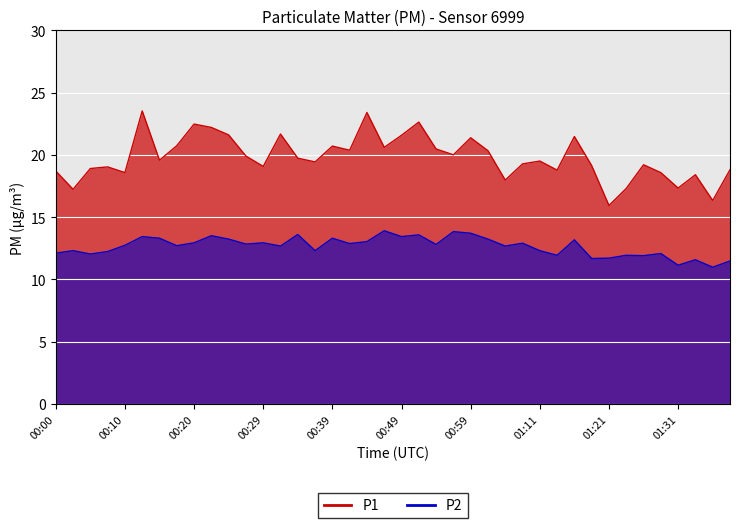

What are all the series names shown in the legend?

P1, P2